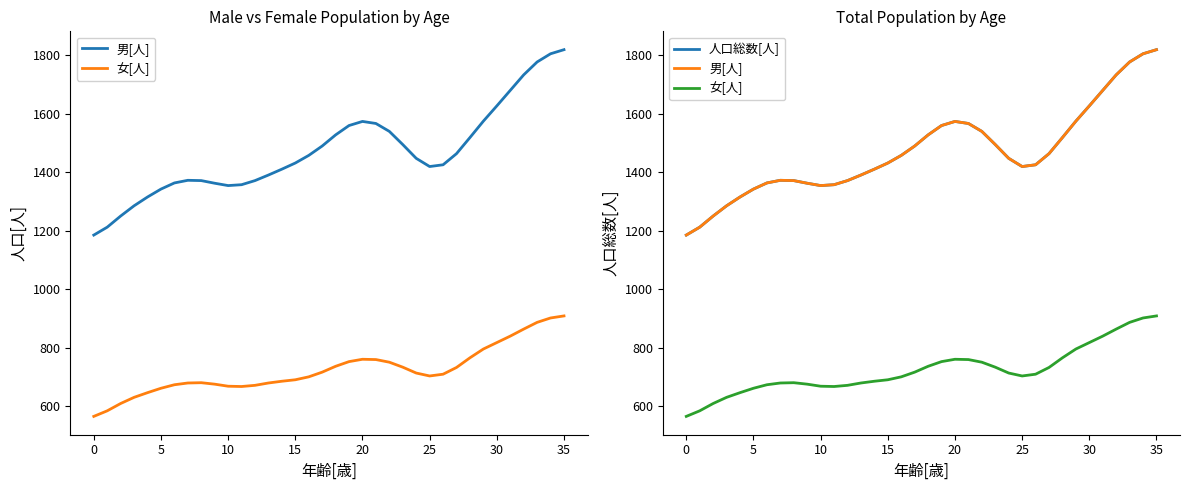

Which series has the largest total across all categories?

男[人]